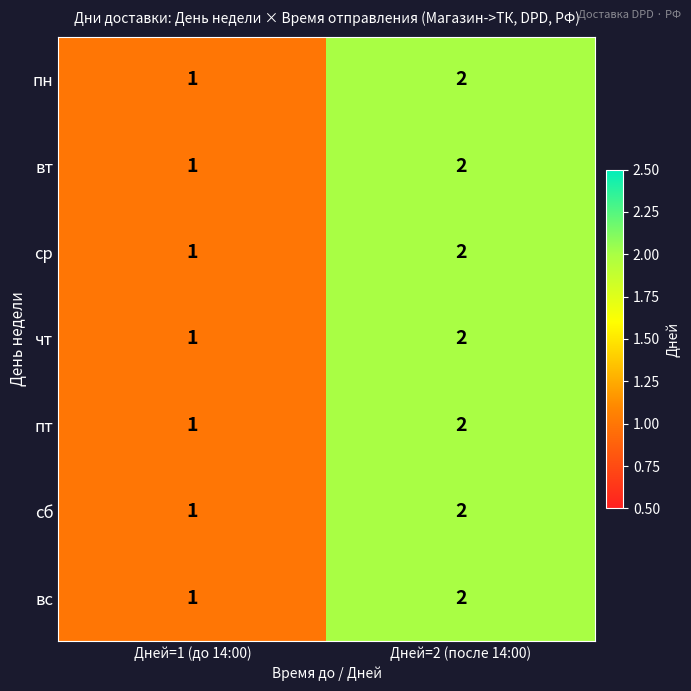

The value of вт at Дней=1 (до 14:00) is 0. True or false?

False